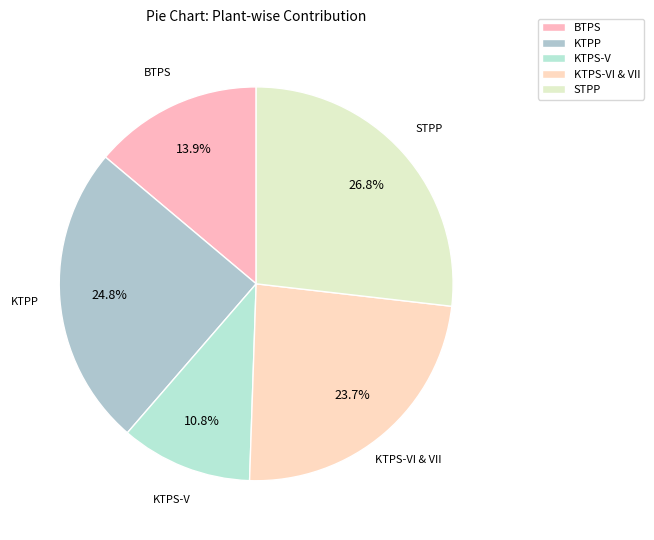

To the nearest percent, what is the combined percentage of KTPP and BTPS?

39%